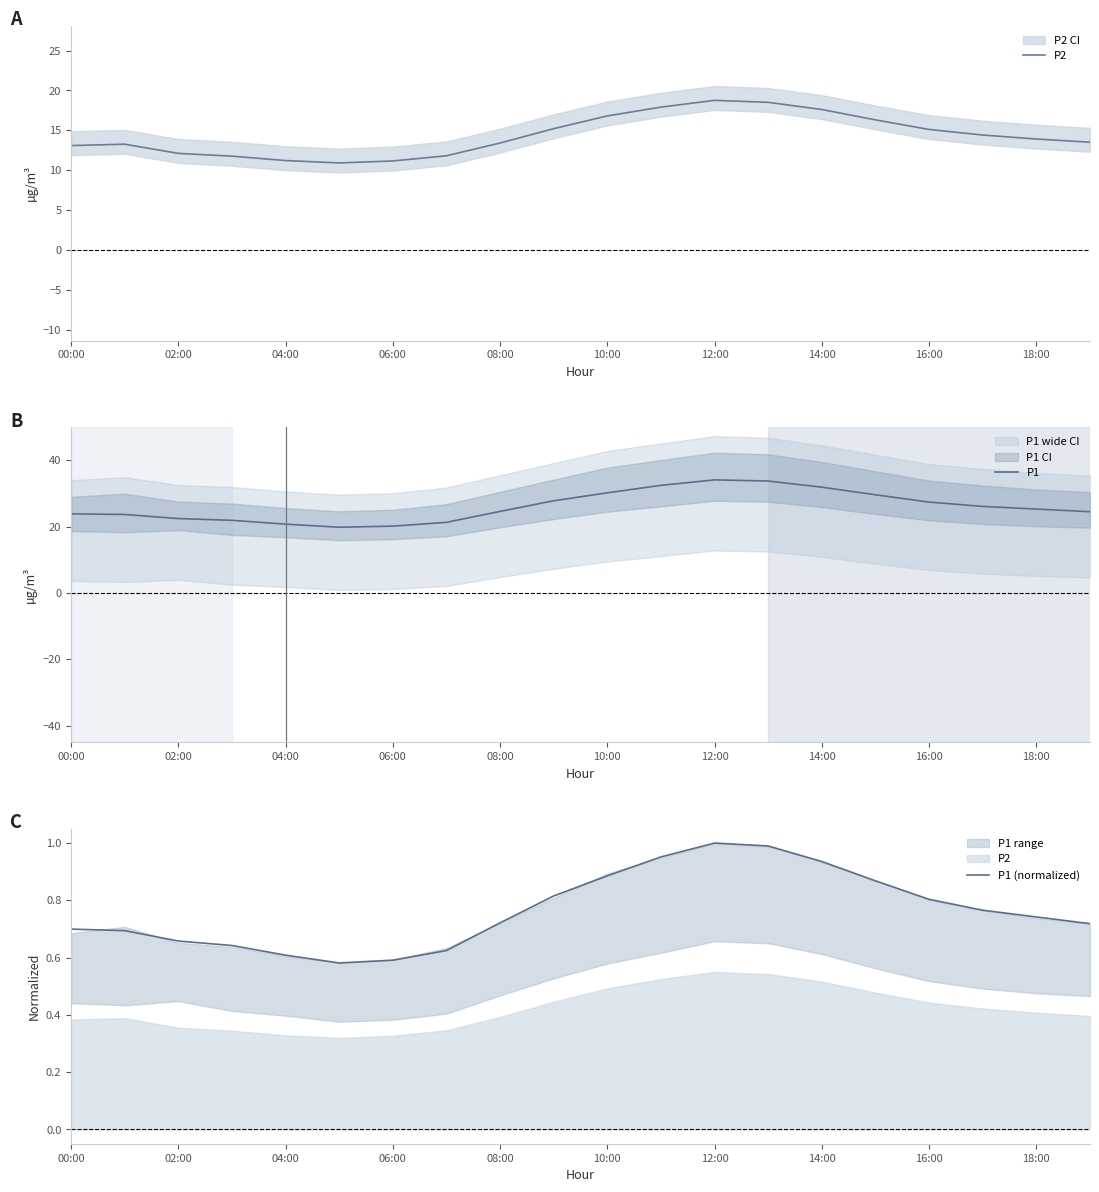

At which label is P1 closest to 26?

17